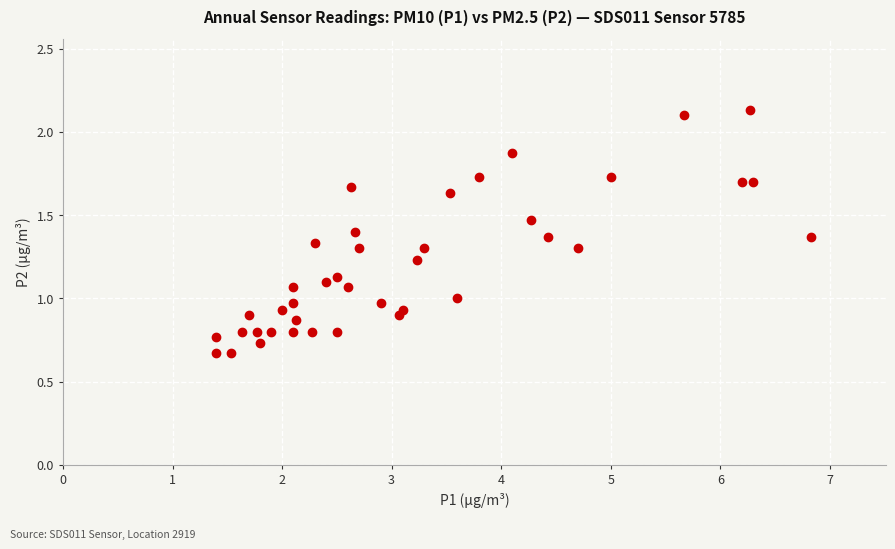

What is the range of X values (max minus min)?

5.4